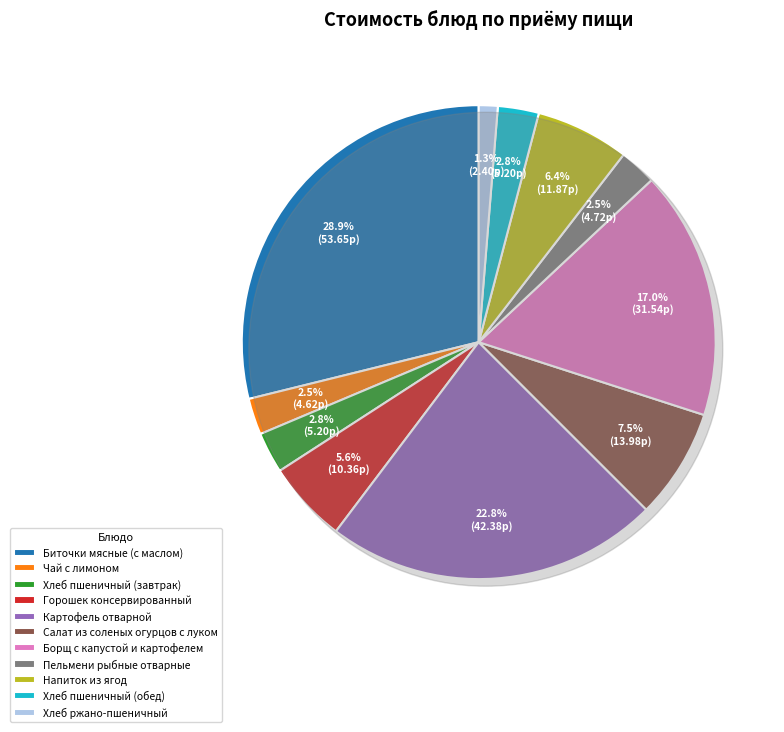

Is it true that Напиток из ягод is 1% of the pie?

False